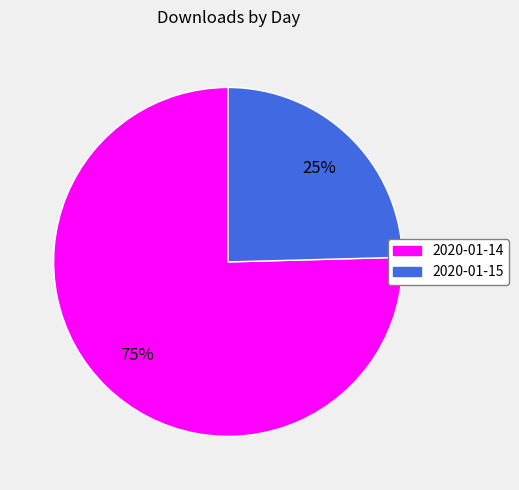

Which slice is the largest?

2020-01-14